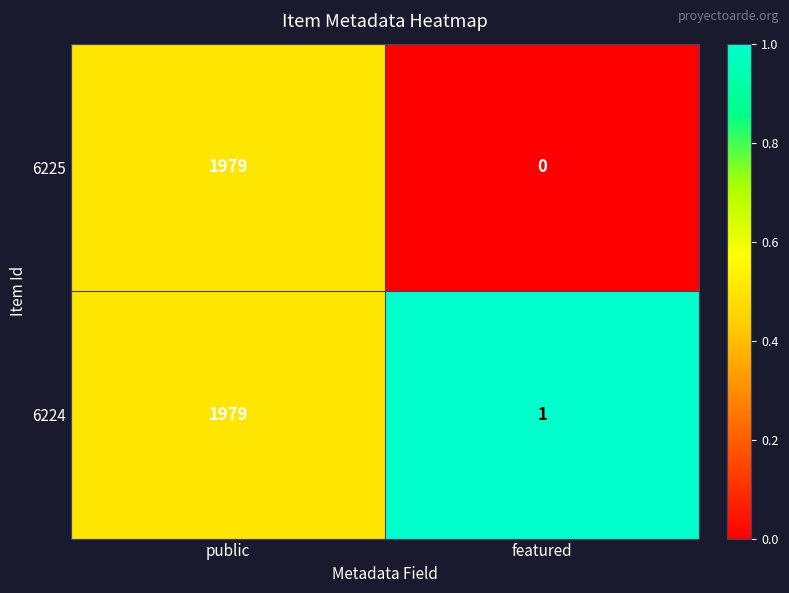

Which series has the widest spread of values?

6225